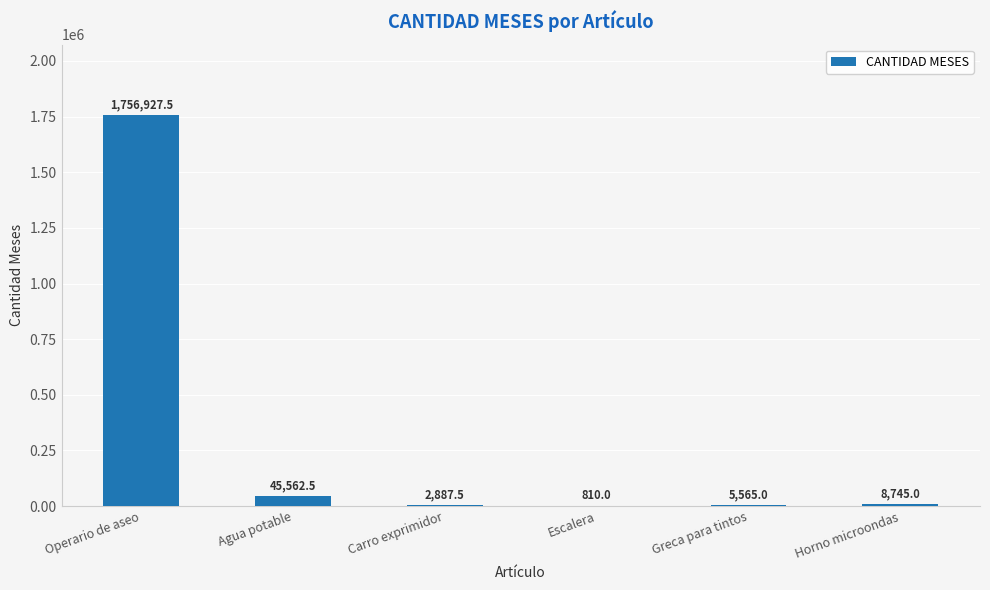

Does the chart contain stacked bars?

No